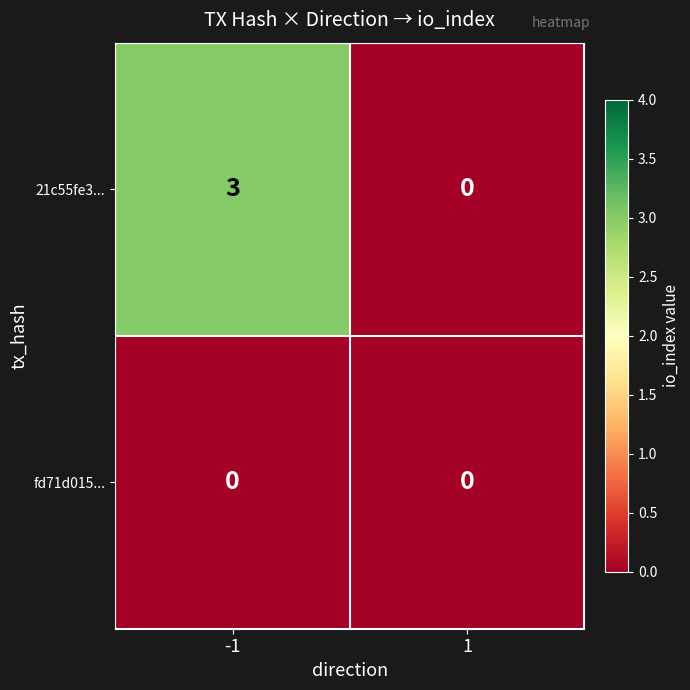

Between -1 and 1, which series saw the biggest shift?

21c55fe3...